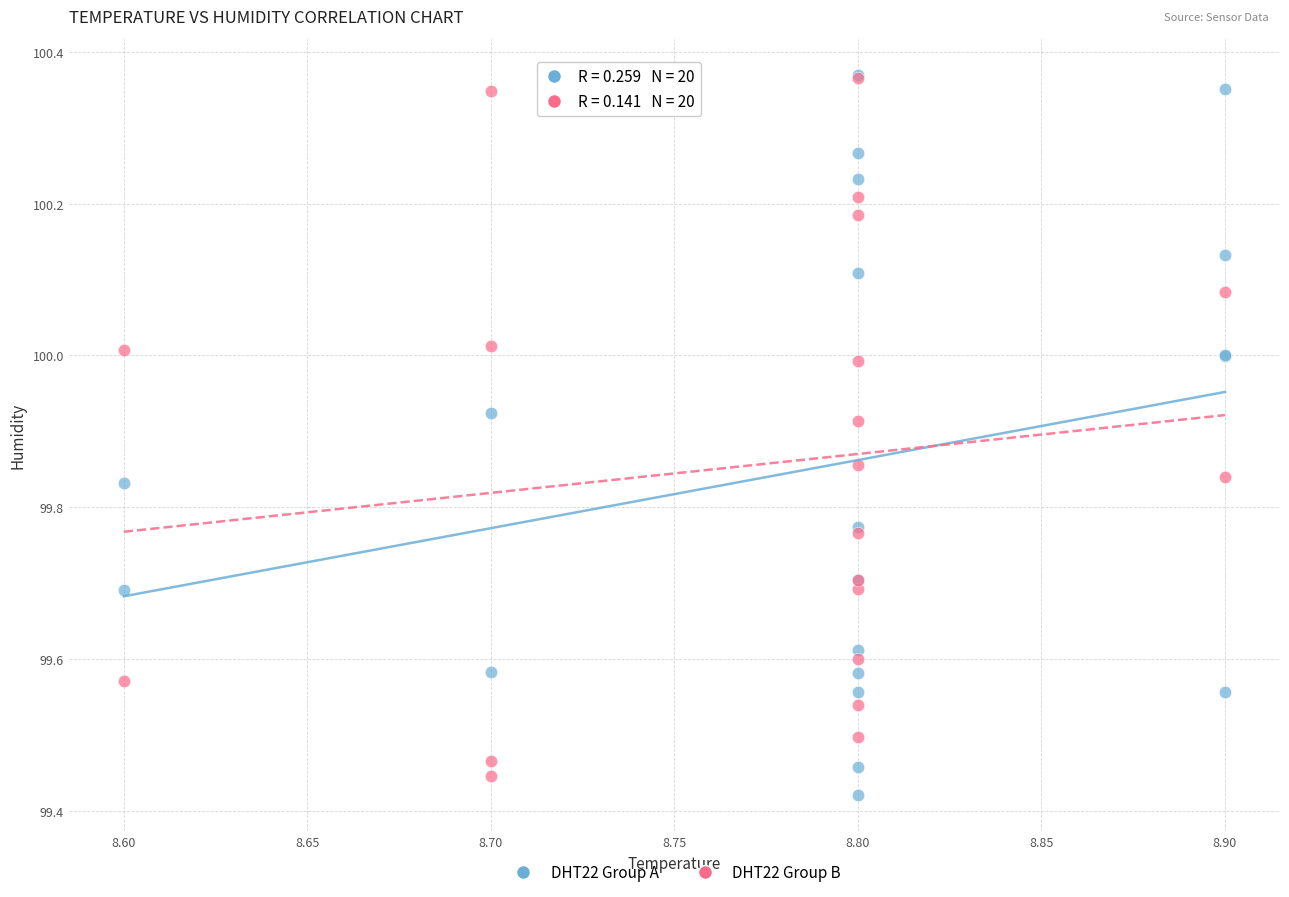

Which series has the widest spread of Y values?

DHT22 Group A